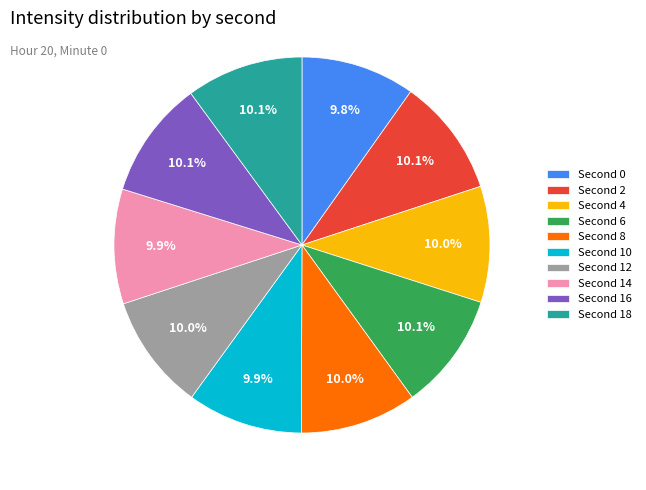

Is there any slice that represents more than half of the pie?

No